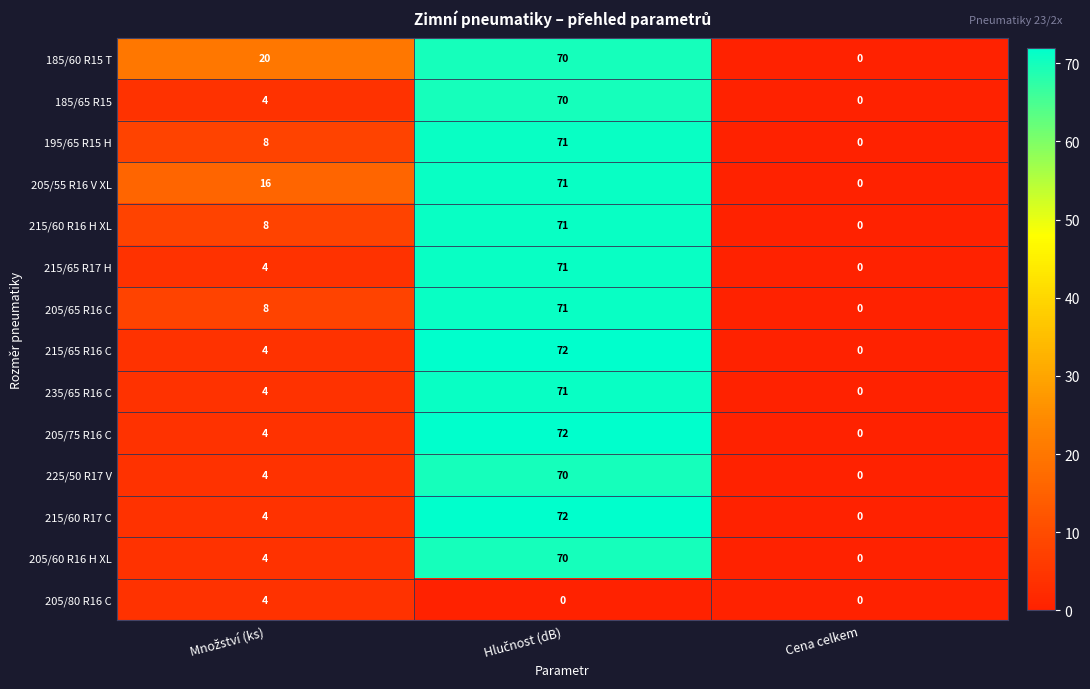

How many positive values does the 185/60 R15 T series have?

2